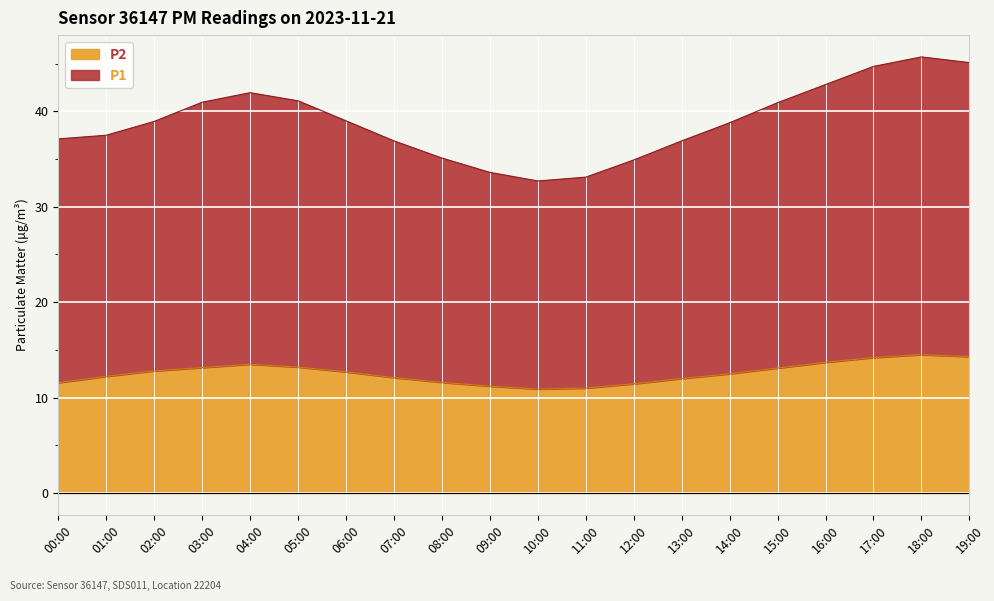

How many lines are shown in the chart?

2